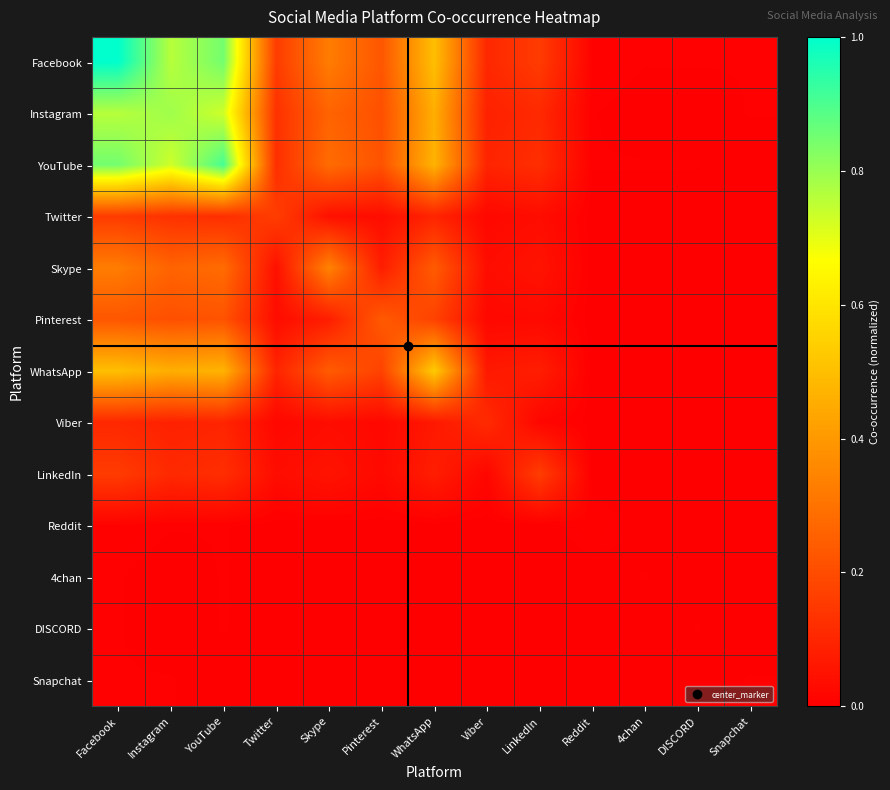

How many data points does each series have?

13